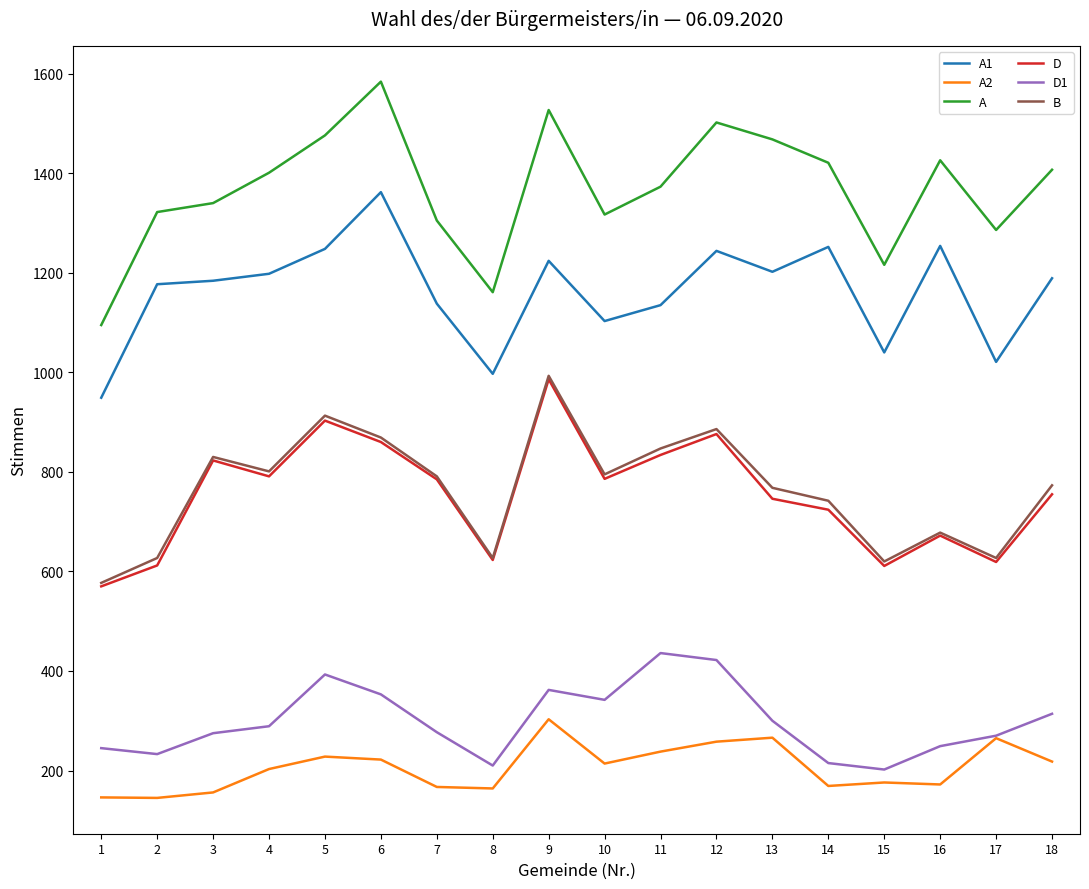

What is the difference between the A values at 9 and 10?

210